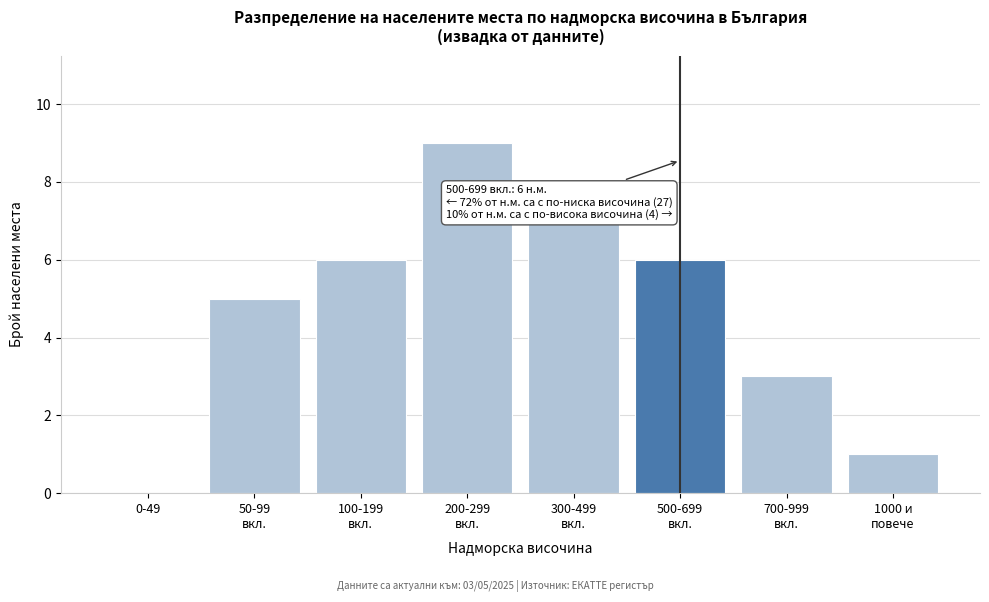

What is the sum of all values?

37